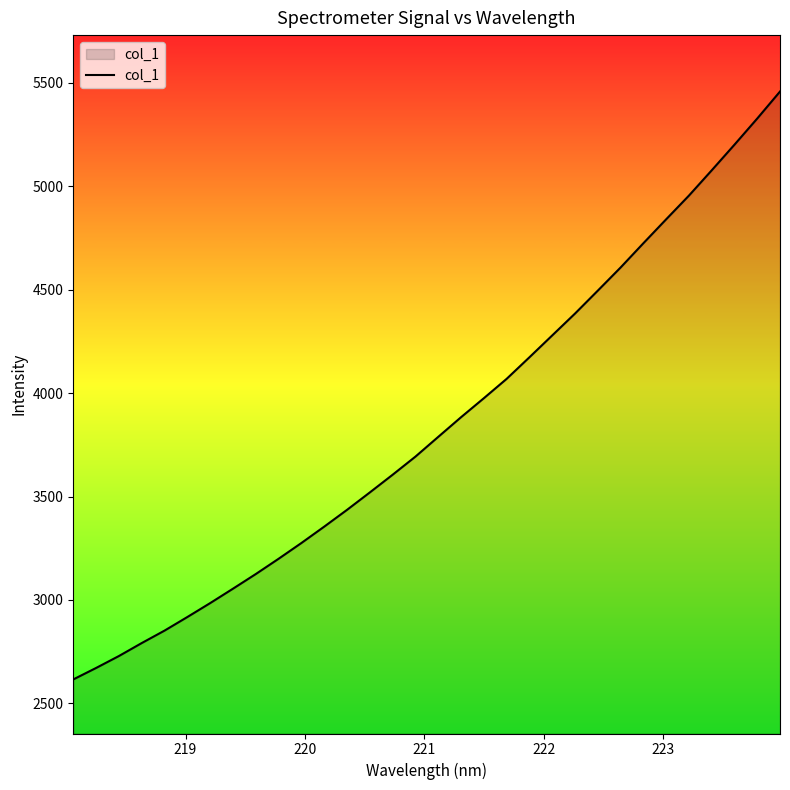

What is the difference between the maximum and minimum values?

2843.5